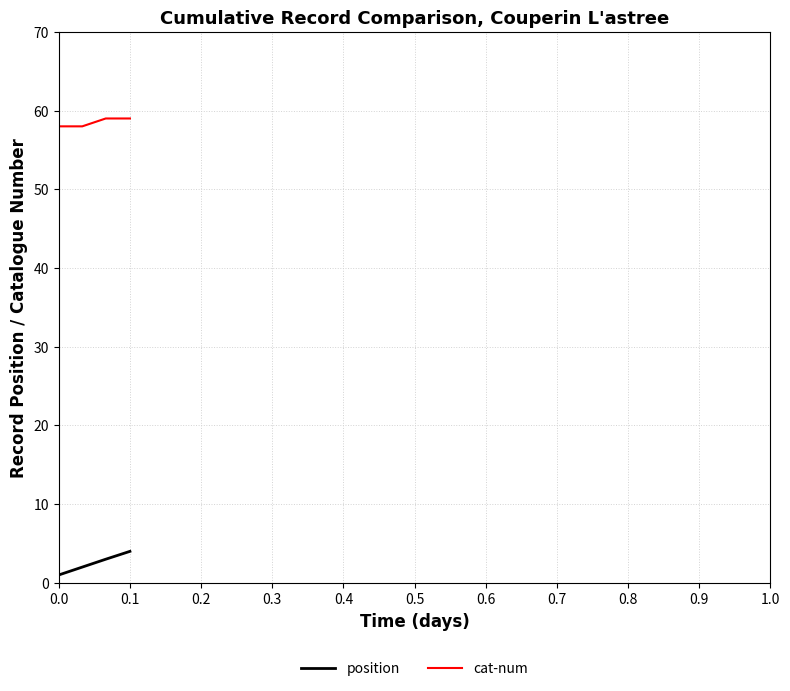

True or false: cat-num and position intersect in this chart.

False